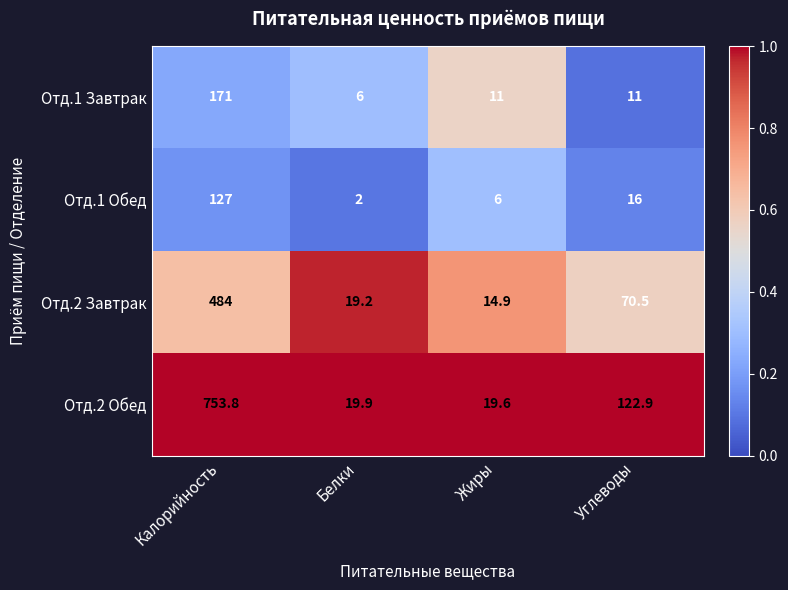

Which series has the largest range (max minus min)?

Отд.2 Обед